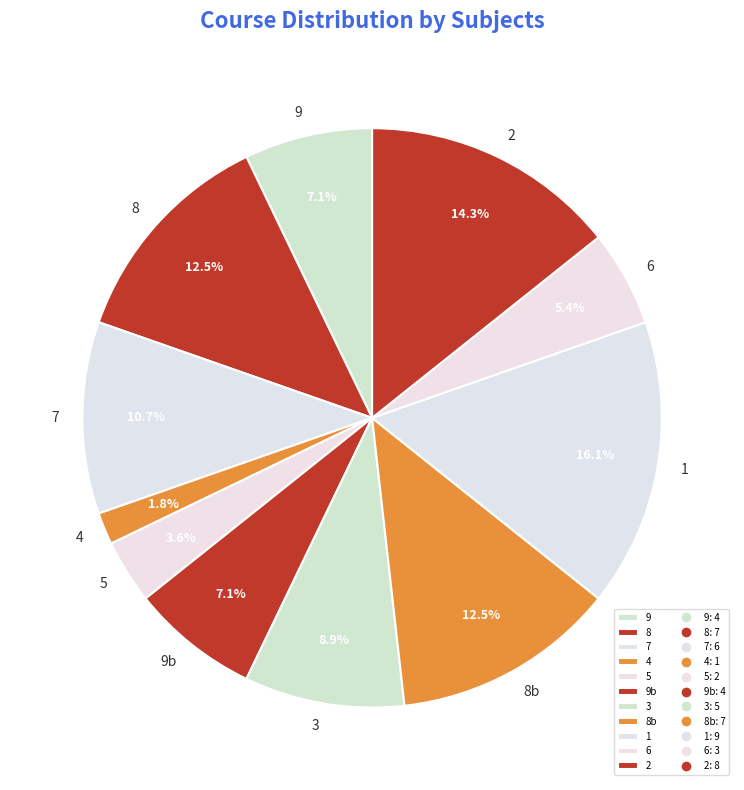

What is the ratio of the value at 8b to the value at 2?

0.9